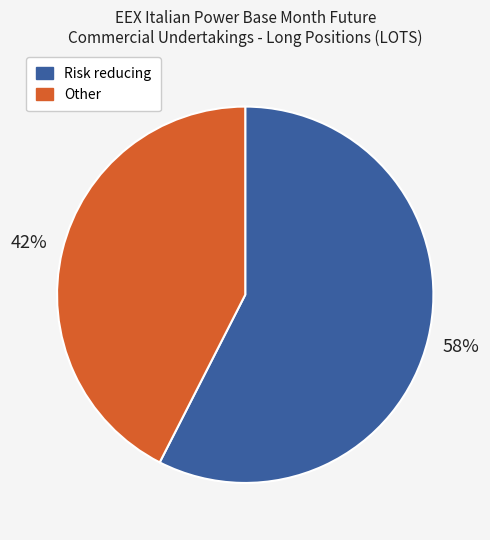

Is there a majority slice in this chart?

Yes